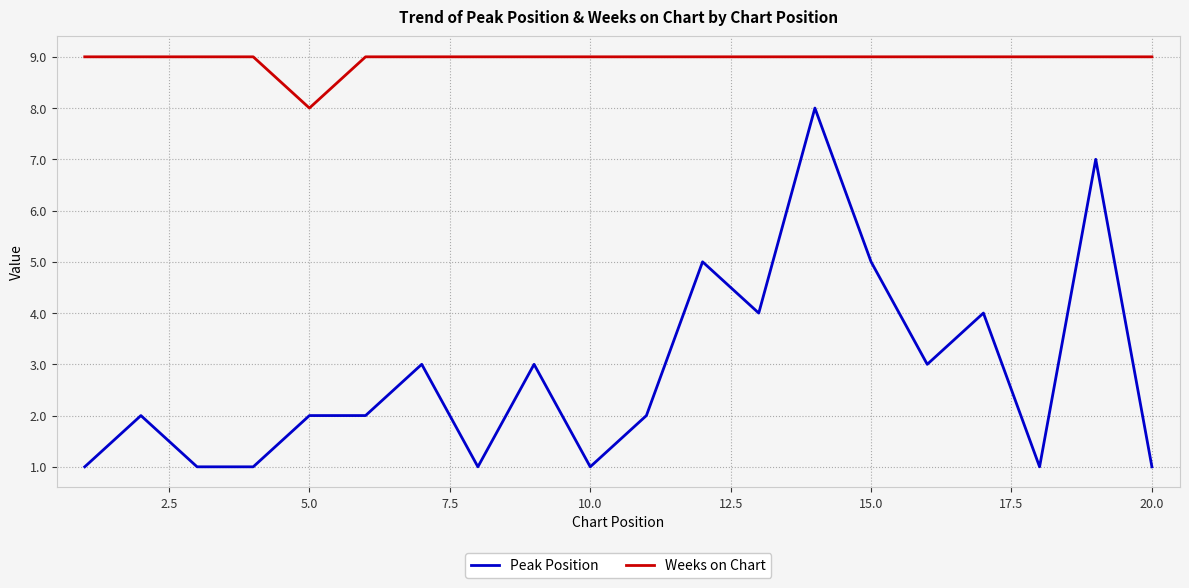

List the series in order of their overall mean, lowest first.

Peak Position, Weeks on Chart